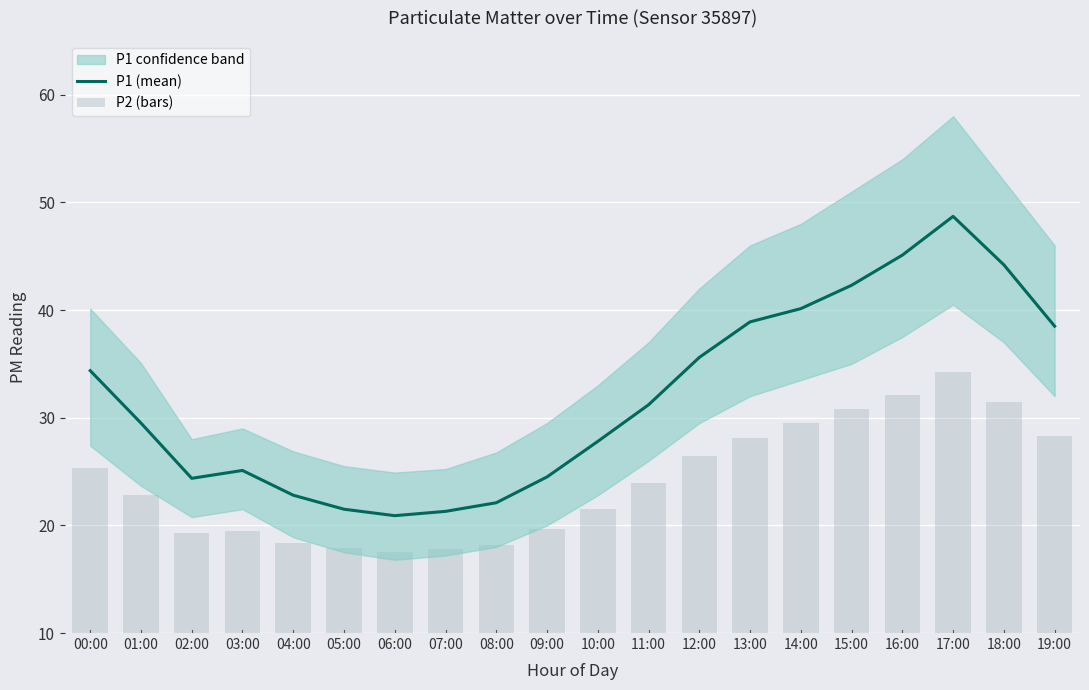

At which label is P1 (mean) closest to 34?

00:00